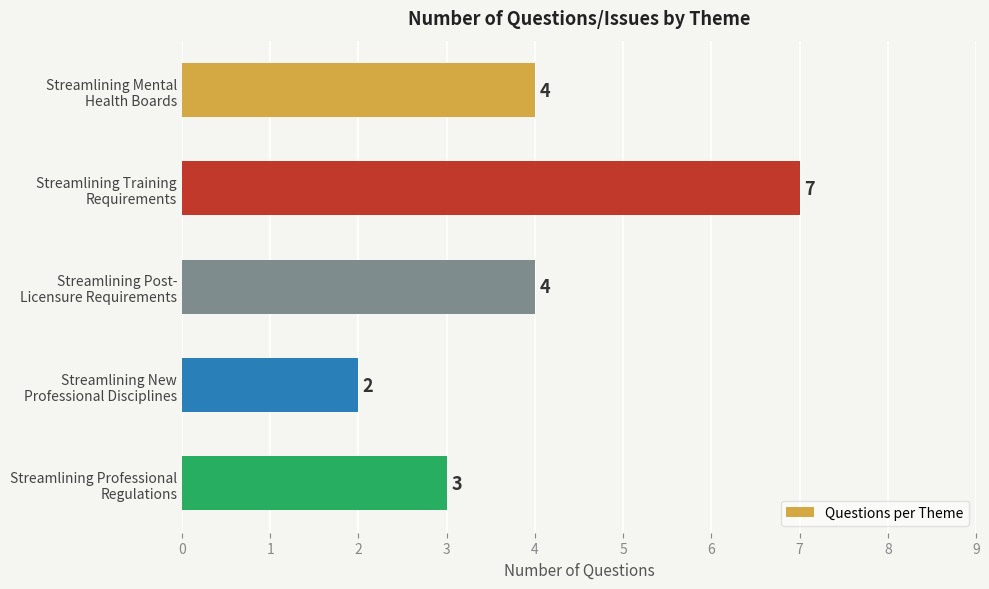

Reading top to bottom, extract all data points from this chart.

4	7	4	2	3